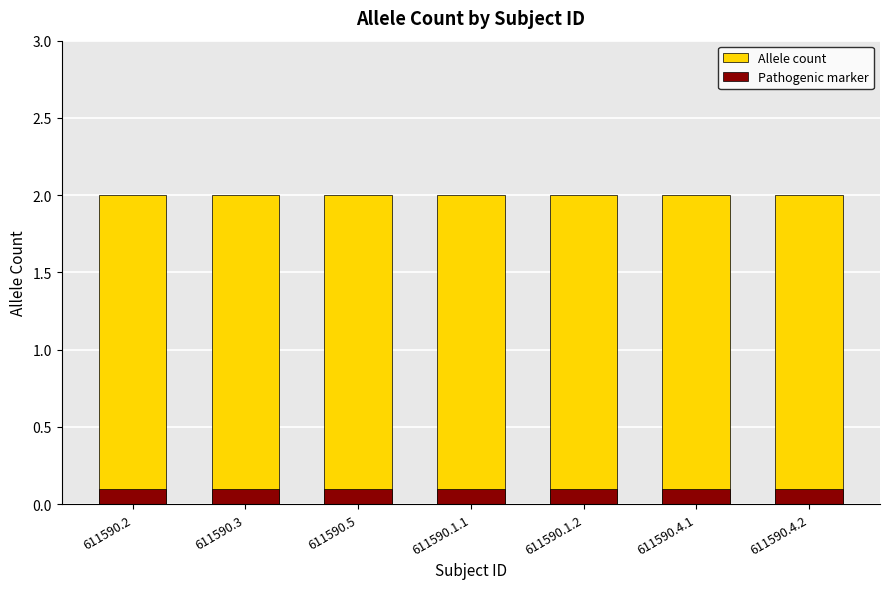

Is the value of Pathogenic marker at 611590.4.2 greater than the value of Allele count at 611590.4.2?

No